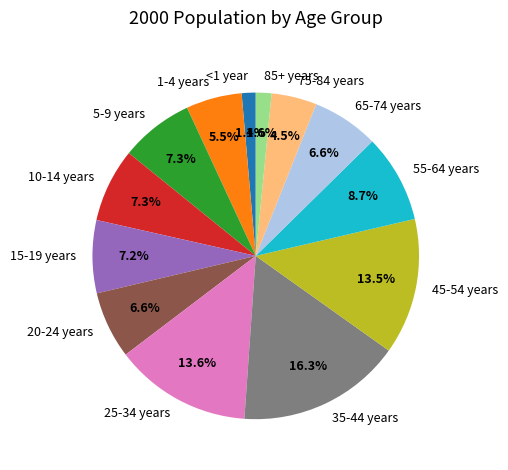

How many slices are in this pie chart?

13